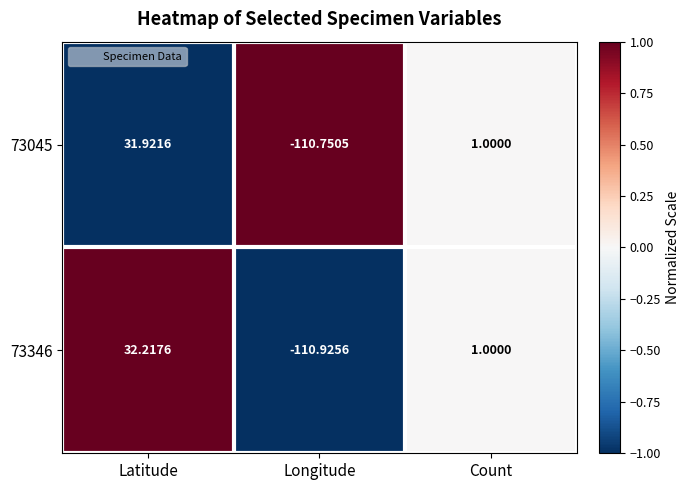

How many values in 73045 are below zero?

1